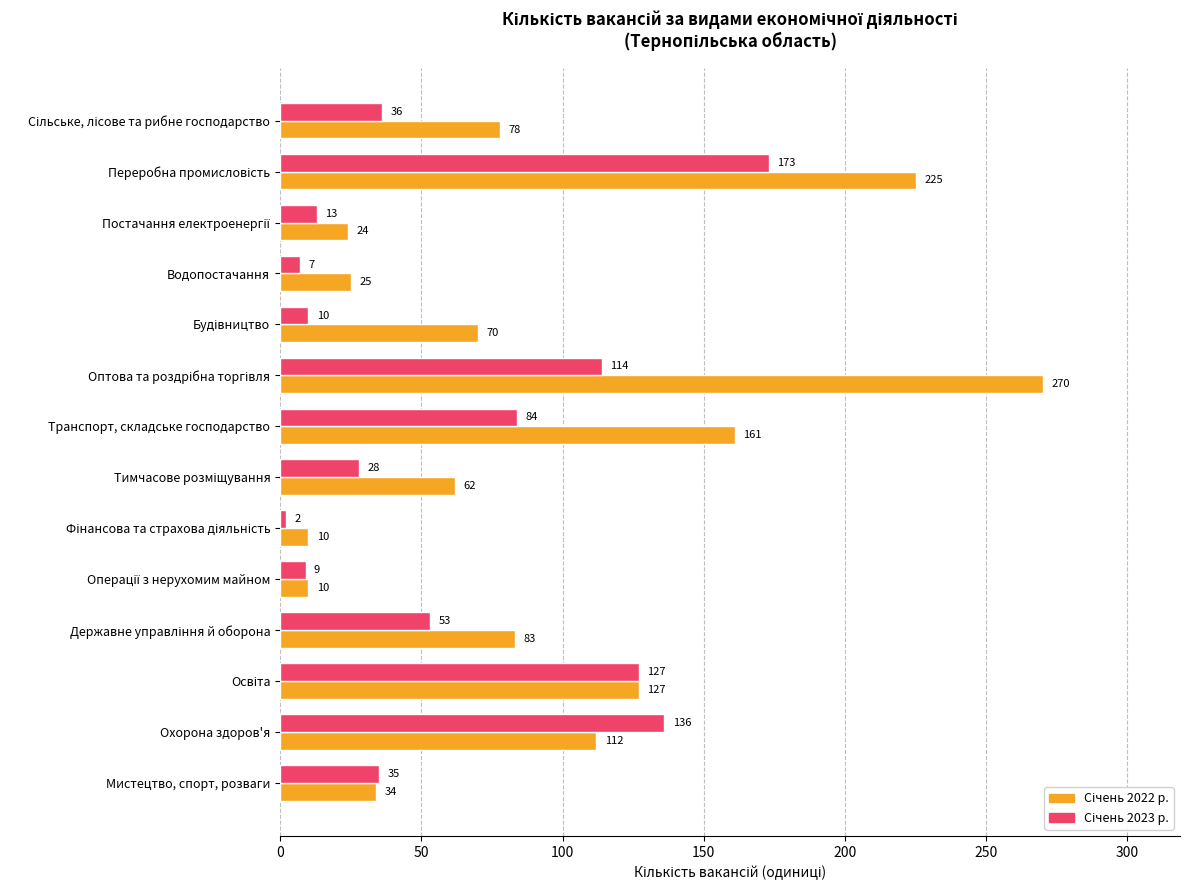

What is the maximum value shown in the chart?

270